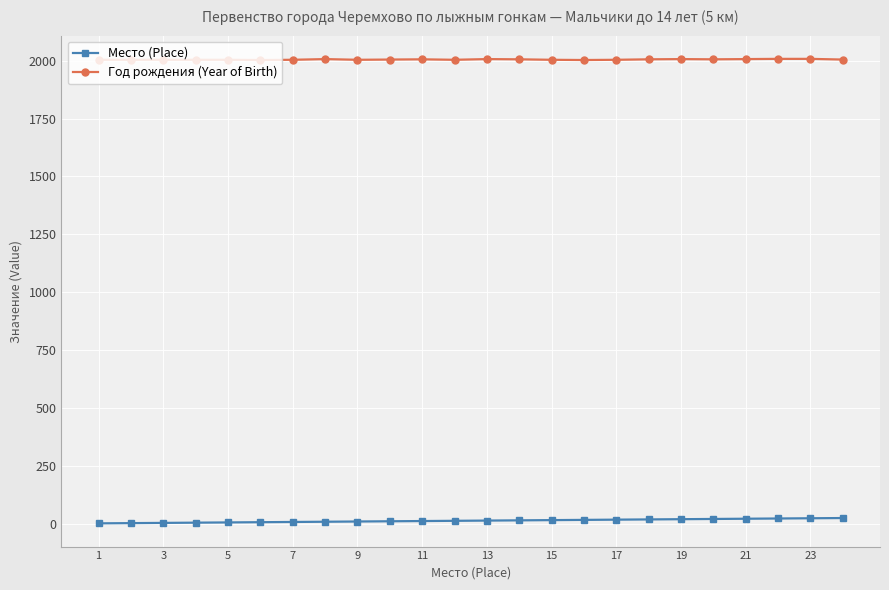

Which series has the largest total across all categories?

Год рождения (Year of Birth)